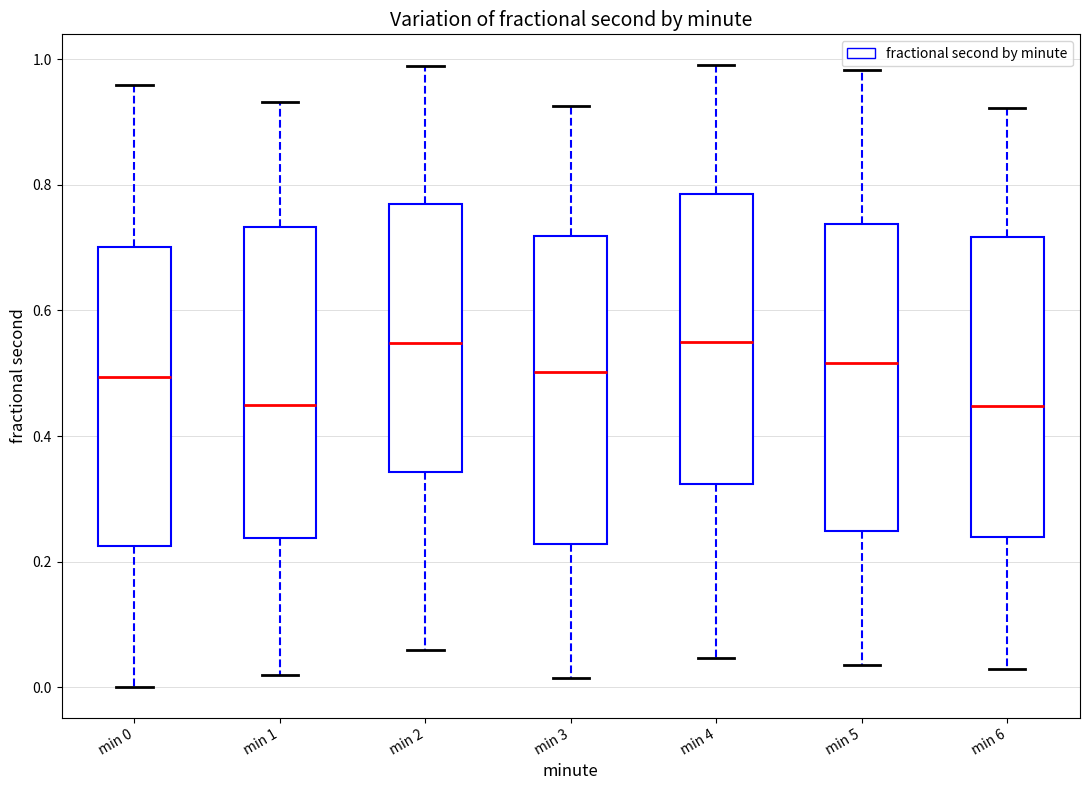

Where is the lower edge of the box for min 0 on the y-axis? The values are not printed on the chart, so give them approximately, as read against the axis.

0.22